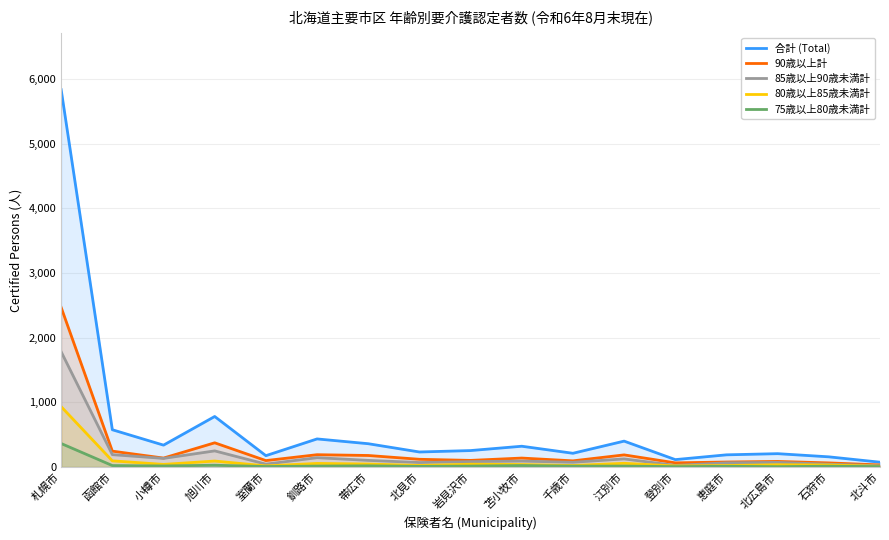

What is the label of the 2nd point from the left?

函館市